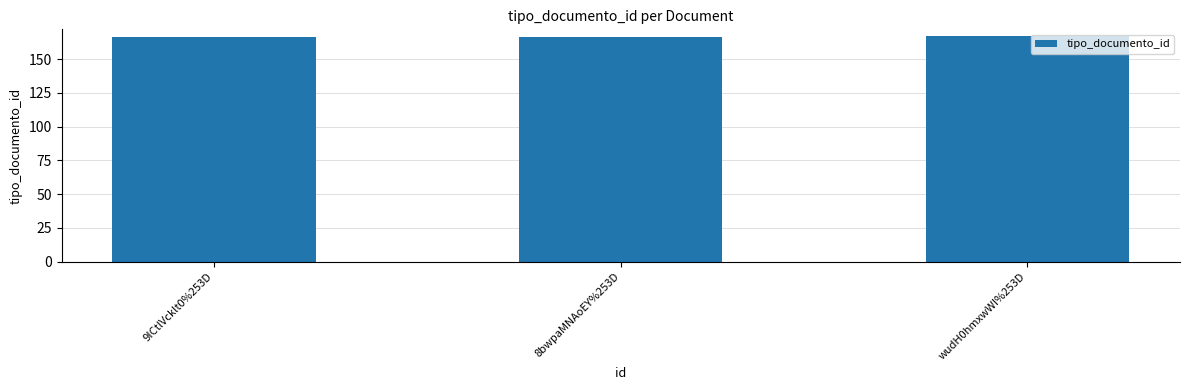

Is it true that the value at wudH0hmxwWI%253D is 44?

False